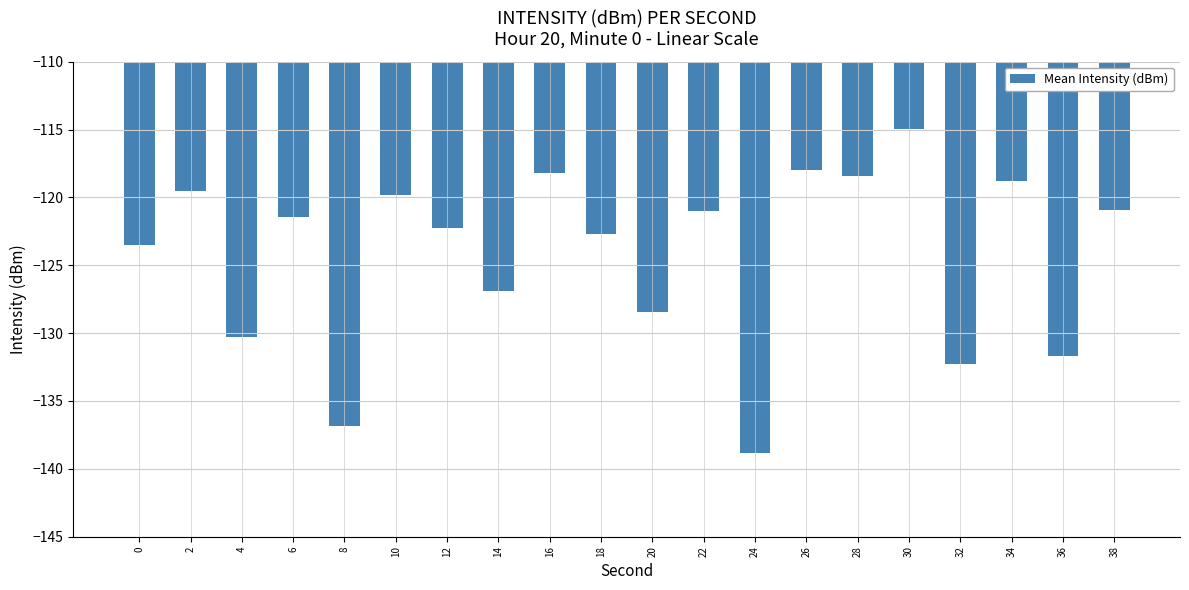

What is the approximate value at 14?

-126.9